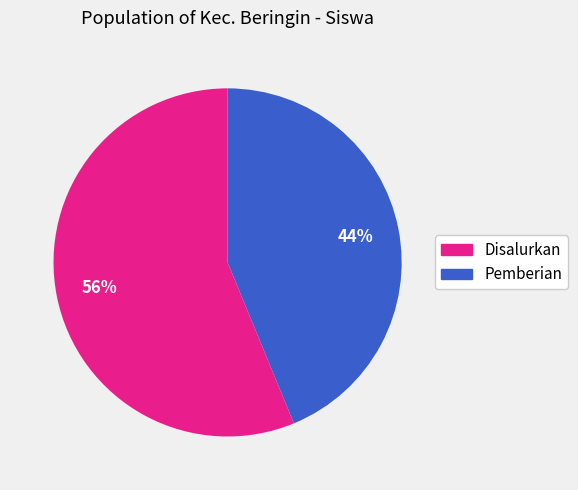

To the nearest percent, what is the difference between the largest and smallest slice percentages?

12%